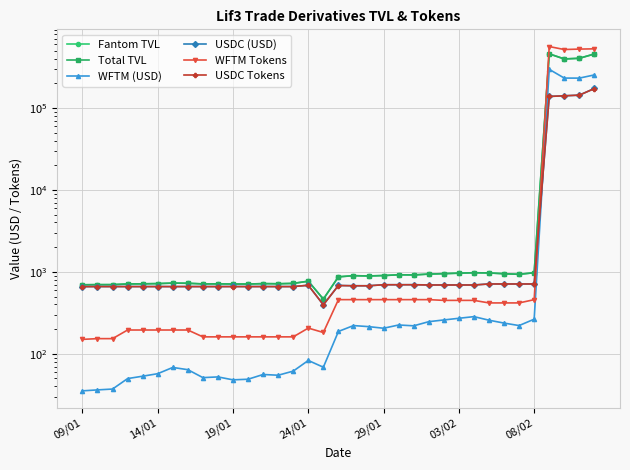

At how many categories does at least one series exceed 544356?

1